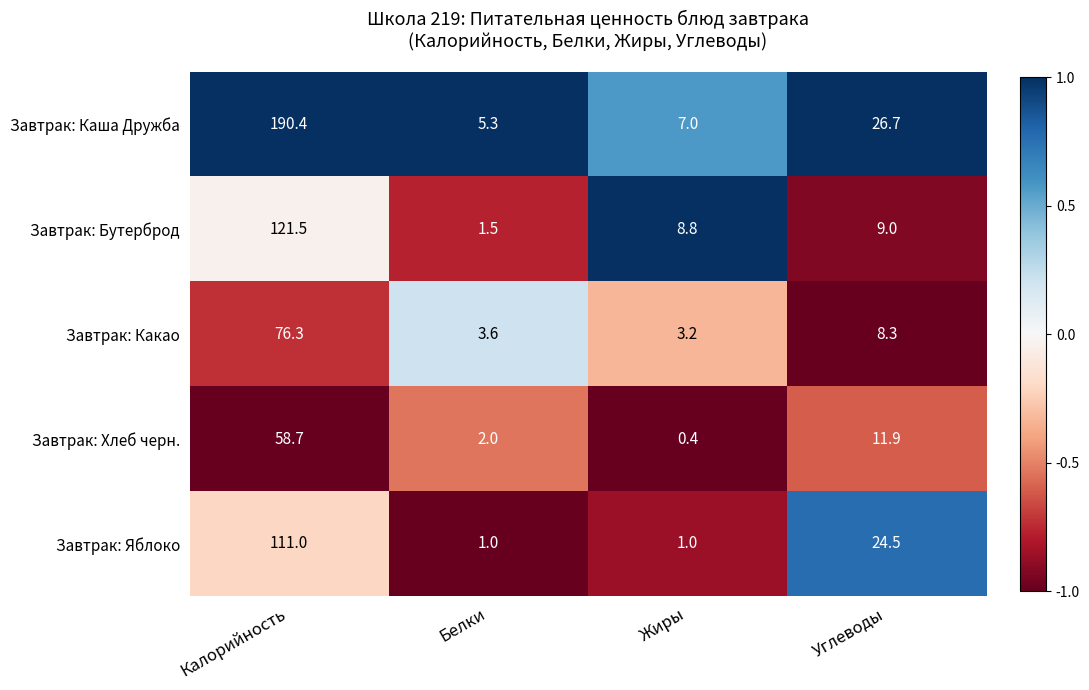

What is the difference between the maximum and minimum values in the Завтрак: Хлеб черн. series?

58.3